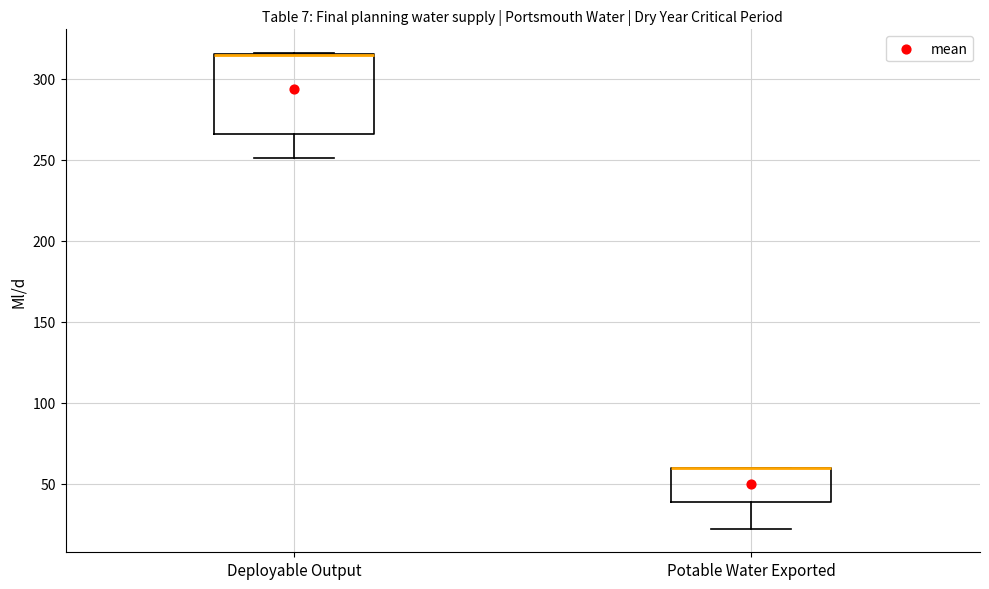

Reading left to right, transcribe this box plot: for each box, give where its median line is, the range the box spans, and where its two whiskers end, as read against the y-axis. The values are not printed on the chart, so give them approximately, as read against the axis.

Deployable Output: median 315 (drawn on the box's upper edge), box 265 to 315, whiskers 250 to 315
Potable Water Exported: median 60 (drawn on the box's upper edge), box 40 to 60, whiskers 25 to 60